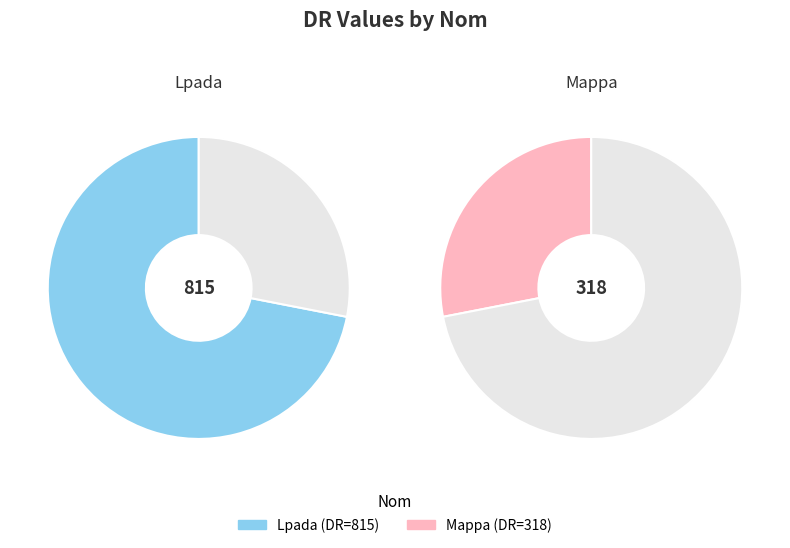

What is the total percentage of Mappa and Lpada?

100.0%